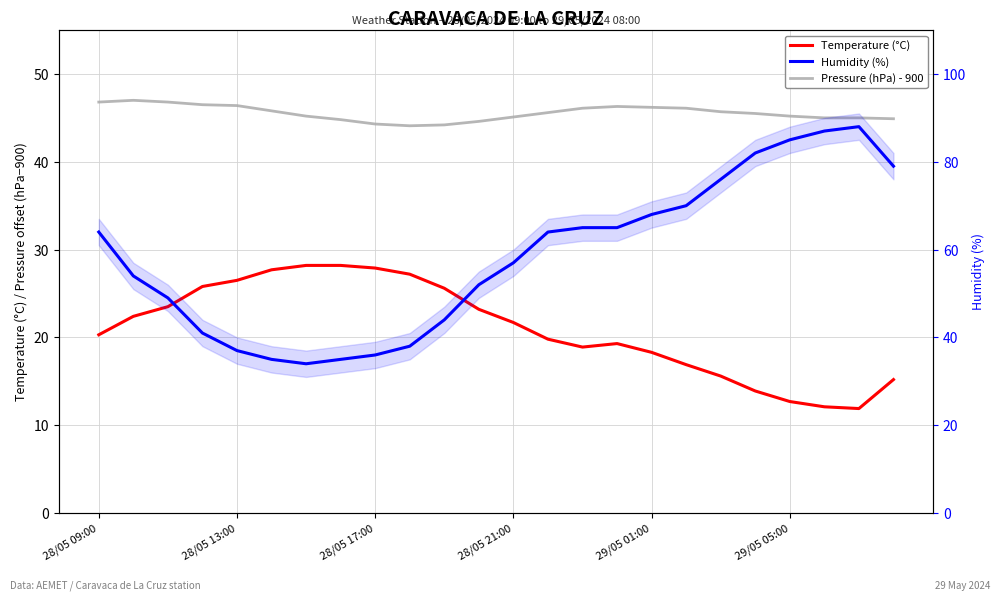

Is the value of Humidity (%) at 18 greater than the value of Pressure (hPa) - 900 at 8?

Yes